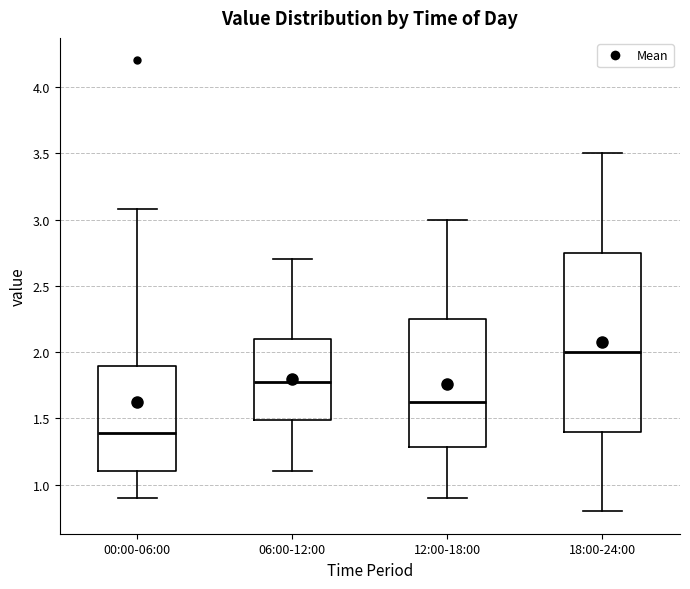

Reading left to right, read every box against the y-axis: the position of its median line, the range the box covers, and the ends of its whiskers. The values are not printed on the chart, so give them approximately, as read against the axis.

00:00-06:00: median 1.40, box 1.10 to 1.90, whiskers 0.90 to 3.10
06:00-12:00: median 1.80, box 1.50 to 2.10, whiskers 1.10 to 2.70
12:00-18:00: median 1.65, box 1.30 to 2.25, whiskers 0.90 to 3.00
18:00-24:00: median 2.00, box 1.40 to 2.75, whiskers 0.80 to 3.50